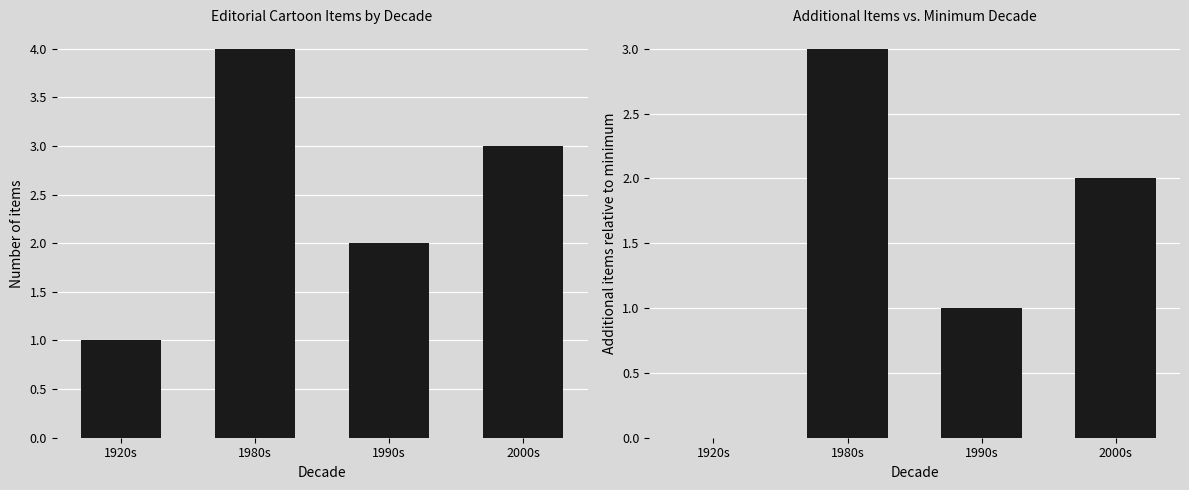

List the series in order of their peak value, lowest first.

Additional Items, Item Count